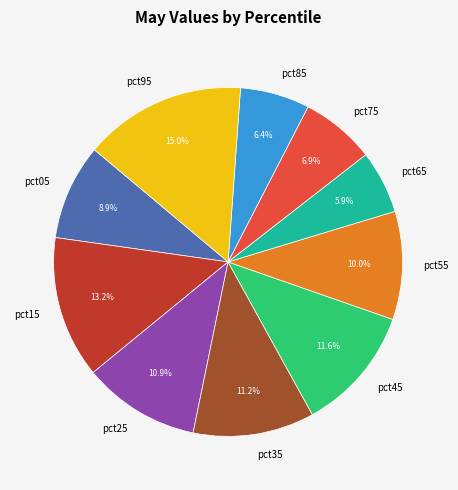

What percentage is the pct35 slice, to the nearest percent?

11%